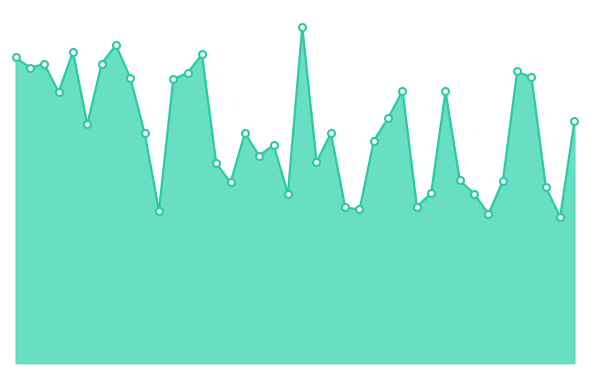

Does the chart have visible grid lines?

No